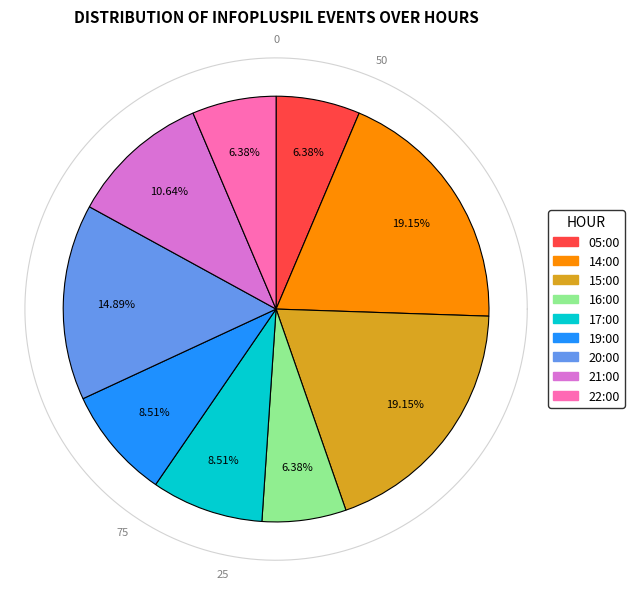

Which slice is the largest?

14:00